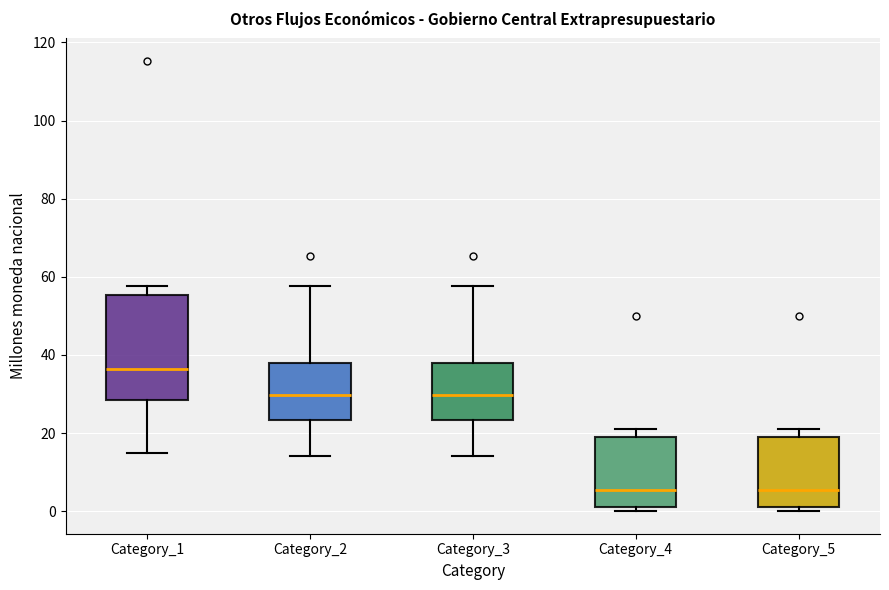

Where is the upper edge of the box for Category_1 on the y-axis? The values are not printed on the chart, so give them approximately, as read against the axis.

56